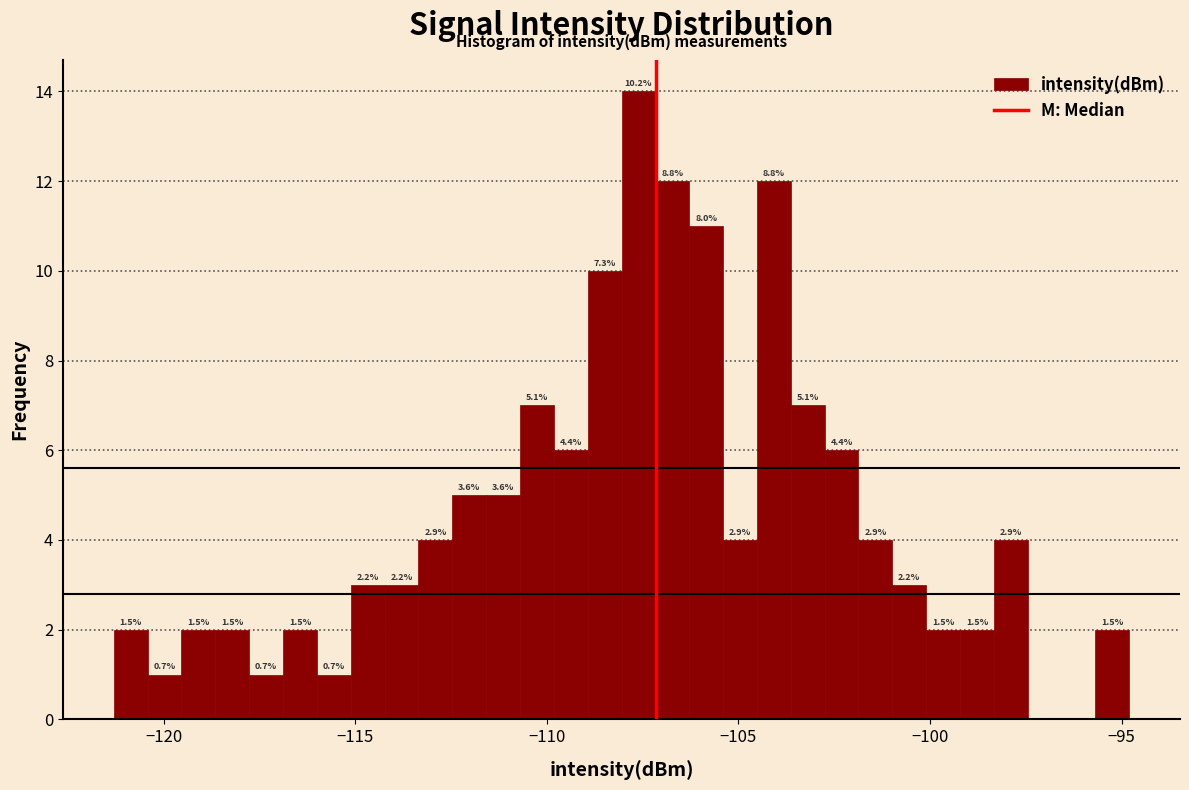

Read against the x-axis, roughly where is the centre of the tallest bar?

-107.5